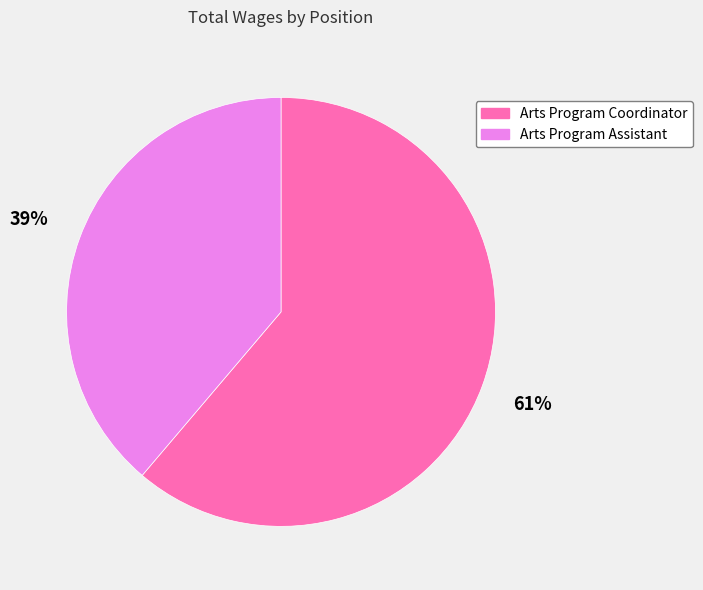

Does Arts Program Coordinator represent more than half of the total?

Yes